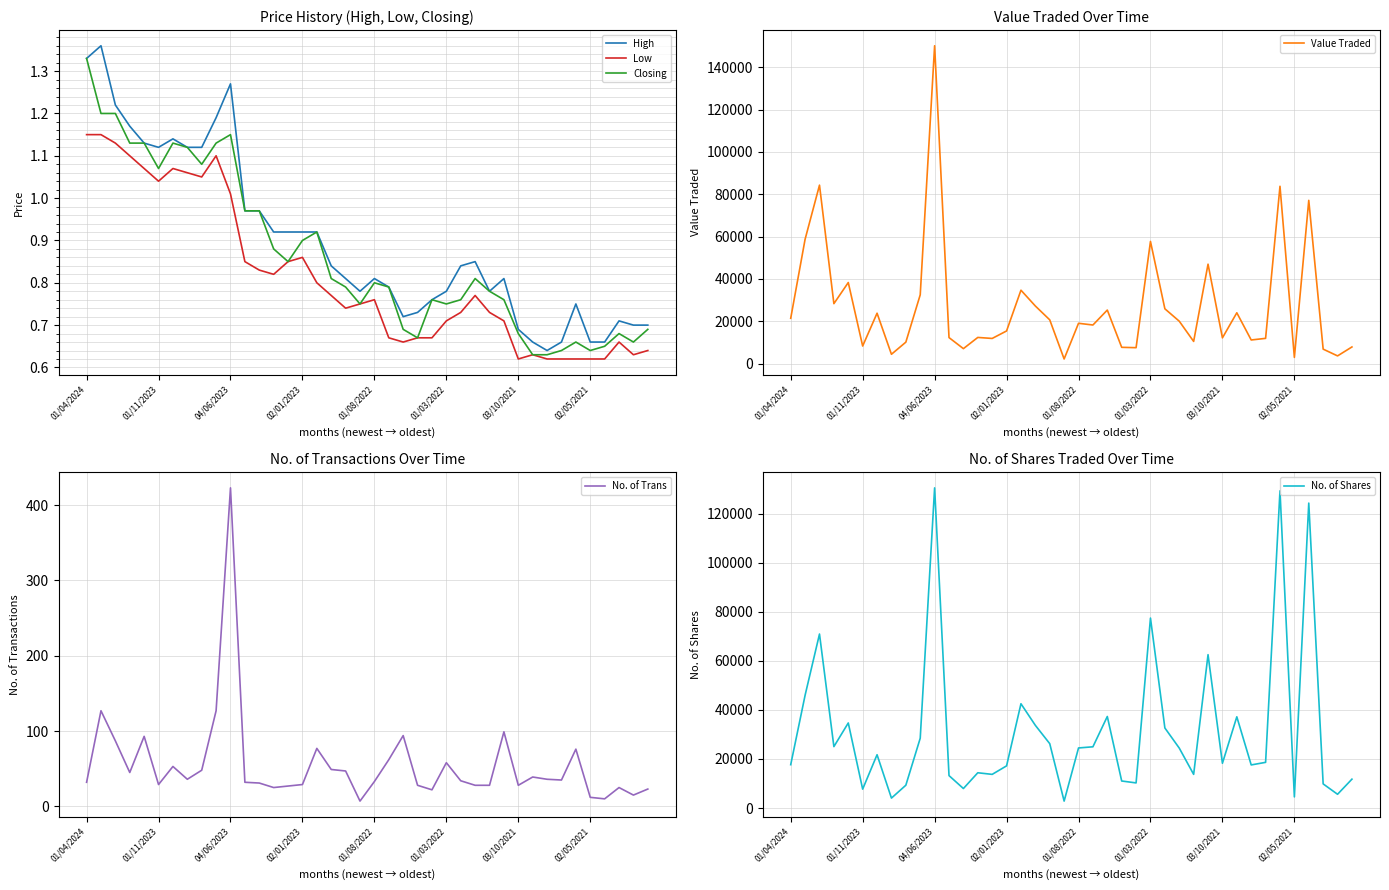

Reading left to right, what are all the values shown in this chart?

High: 1.3	1.4	1.2	1.2	1.1	1.1	1.1	1.1	1.1	1.2	1.3	1.0	1.0	0.9	0.9	0.9	0.9	0.8	0.8	0.8	0.8	0.8	0.7	0.7	0.8	0.8	0.8	0.8	0.8	0.8	0.7	0.7	0.6	0.7	0.8	0.7	0.7	0.7	0.7	0.7
Low: 1.1	1.1	1.1	1.1	1.1	1.0	1.1	1.1	1.1	1.1	1.0	0.8	0.8	0.8	0.8	0.9	0.8	0.8	0.7	0.8	0.8	0.7	0.7	0.7	0.7	0.7	0.7	0.8	0.7	0.7	0.6	0.6	0.6	0.6	0.6	0.6	0.6	0.7	0.6	0.6
Closing: 1.3	1.2	1.2	1.1	1.1	1.1	1.1	1.1	1.1	1.1	1.1	1.0	1.0	0.9	0.8	0.9	0.9	0.8	0.8	0.8	0.8	0.8	0.7	0.7	0.8	0.8	0.8	0.8	0.8	0.8	0.7	0.6	0.6	0.6	0.7	0.6	0.7	0.7	0.7	0.7
Value Traded: 21378.0	58756.0	84323.0	28298.0	38278.0	8261.0	23783.0	4363.0	10099.0	32477.0	150232.0	12255.0	7027.0	12324.0	11848.0	15391.0	34662.0	27182.0	20638.0	2140.0	19013.0	18202.0	25271.0	7653.0	7482.0	57710.0	25867.0	20003.0	10439.0	46960.0	12123.0	23977.0	11124.0	11888.0	83790.0	2889.0	77137.0	6796.0	3596.0	7827.0
No. of Trans: 32.0	127.0	87.0	45.0	93.0	29.0	53.0	36.0	48.0	127.0	423.0	32.0	31.0	25.0	27.0	29.0	77.0	49.0	47.0	7.0	33.0	62.0	94.0	28.0	22.0	58.0	34.0	28.0	28.0	99.0	28.0	39.0	36.0	35.0	76.0	12.0	10.0	25.0	15.0	23.0
No. of Shares: 17670.0	46005.0	70954.0	25041.0	34687.0	7699.0	21727.0	4047.0	9297.0	28466.0	130560.0	13219.0	7949.0	14376.0	13722.0	17192.0	42522.0	33713.0	26247.0	2820.0	24494.0	24965.0	37324.0	11019.0	10239.0	77462.0	32645.0	24437.0	13727.0	62536.0	18250.0	37195.0	17573.0	18624.0	129360.0	4530.0	124350.0	9835.0	5606.0	11770.0